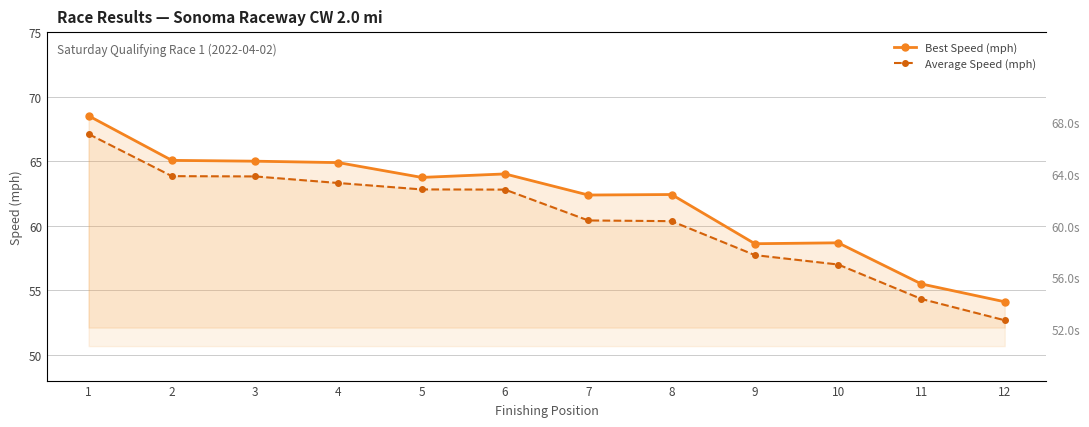

At 6, list the series in order from smallest to largest.

Average Speed (mph), Best Speed (mph)